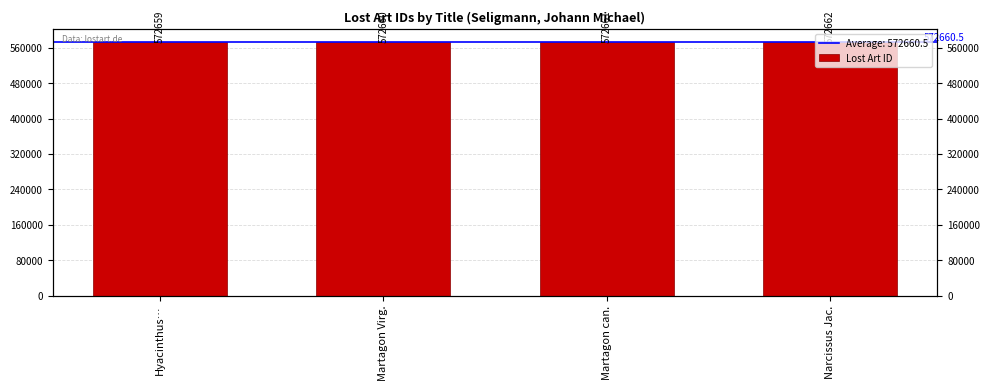

How many distinct data groups are displayed?

1